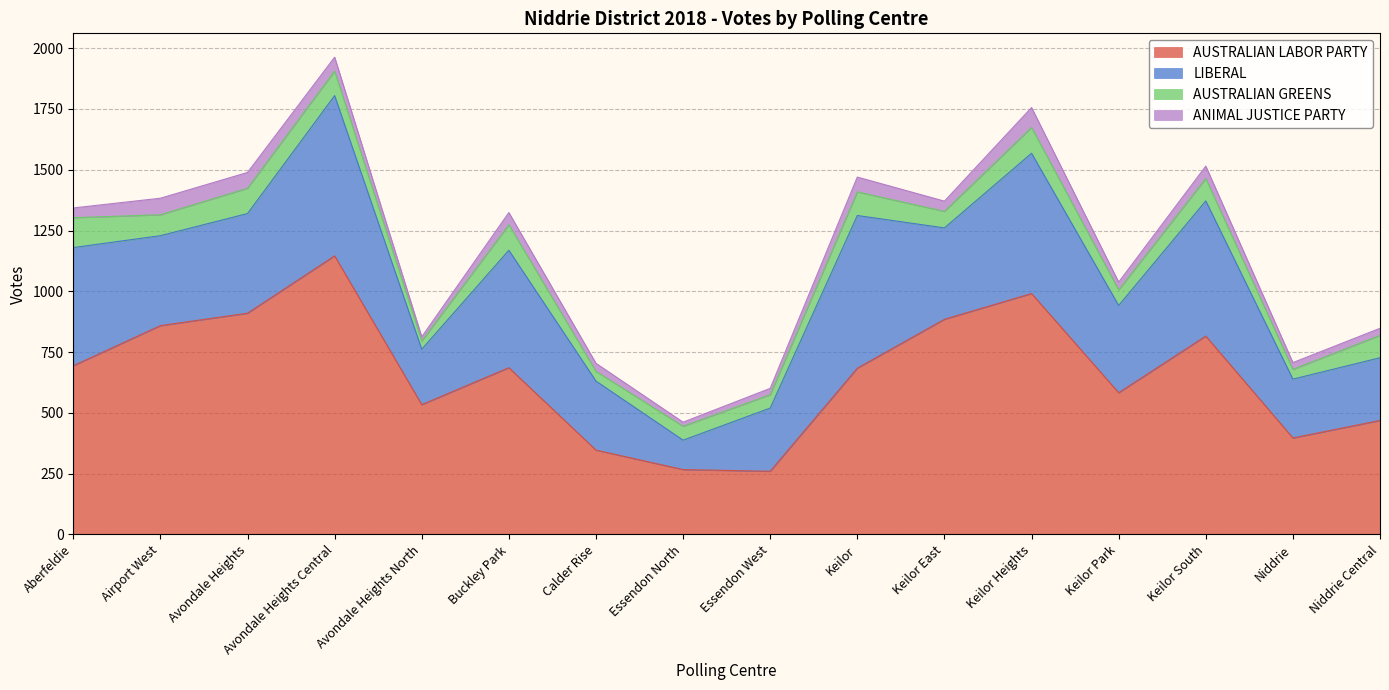

The value of AUSTRALIAN GREENS at Essendon North is 57. True or false?

True